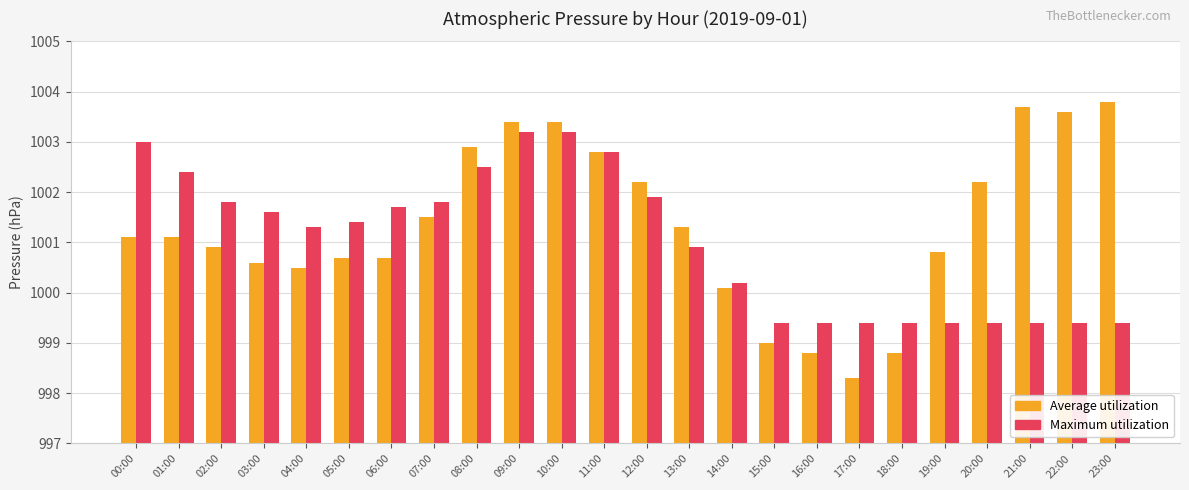

What is the label of the 6th bar from the left?

05:00